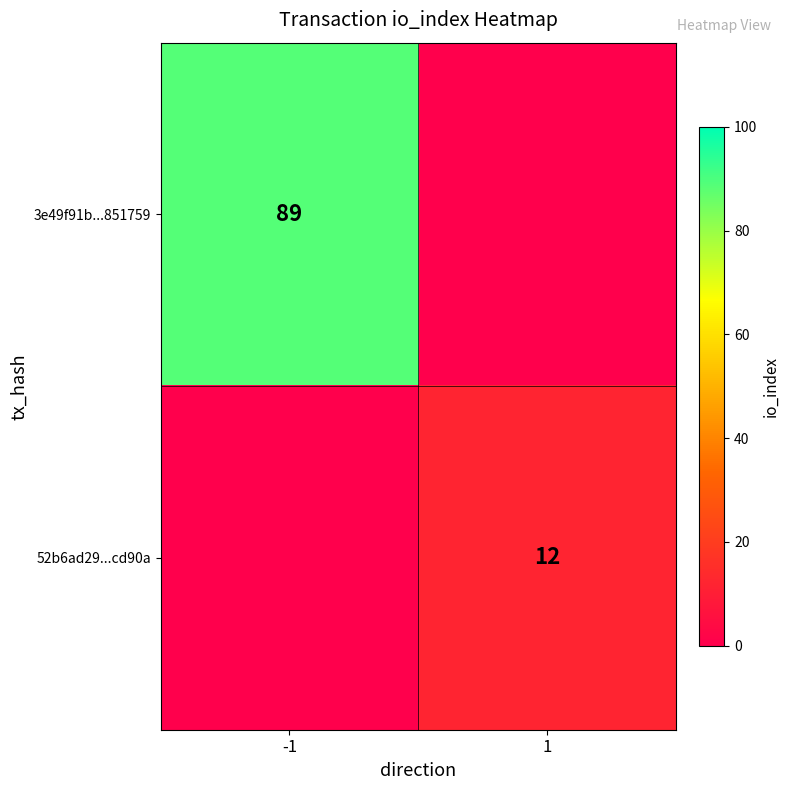

At which category is the sum across all series the highest?

-1